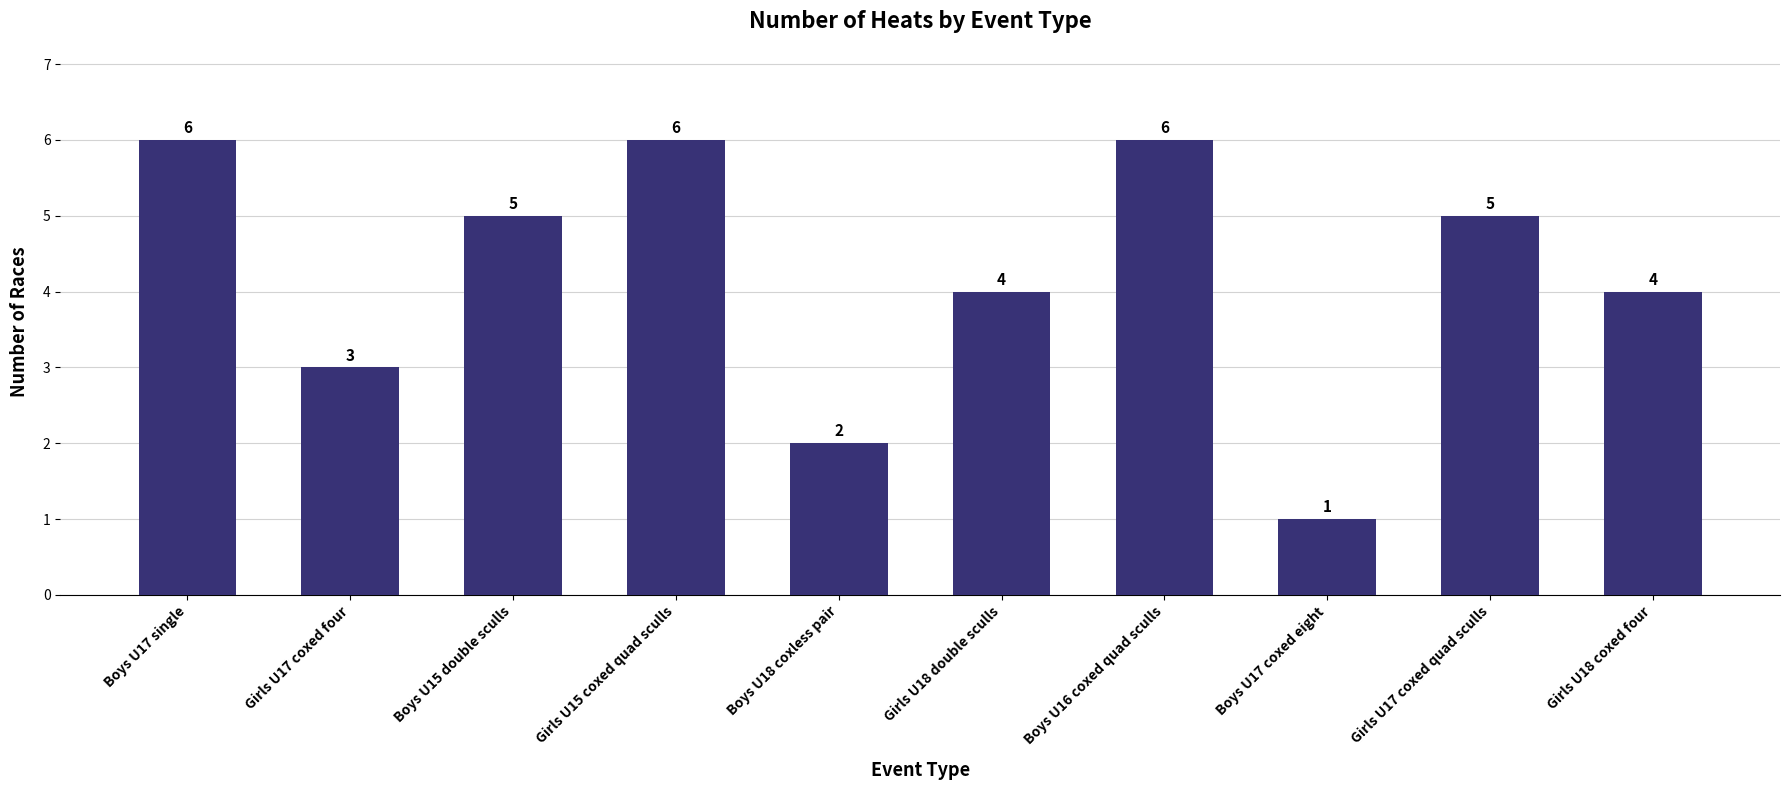

At which label does the data first exceed 5?

Boys U17 single